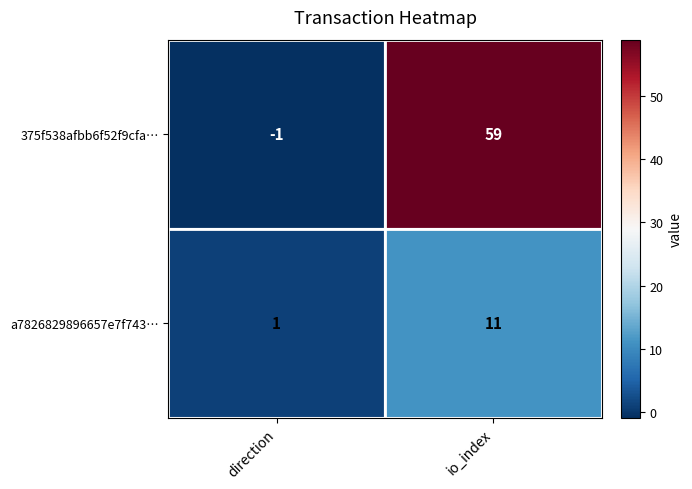

How many data points does each series have?

2